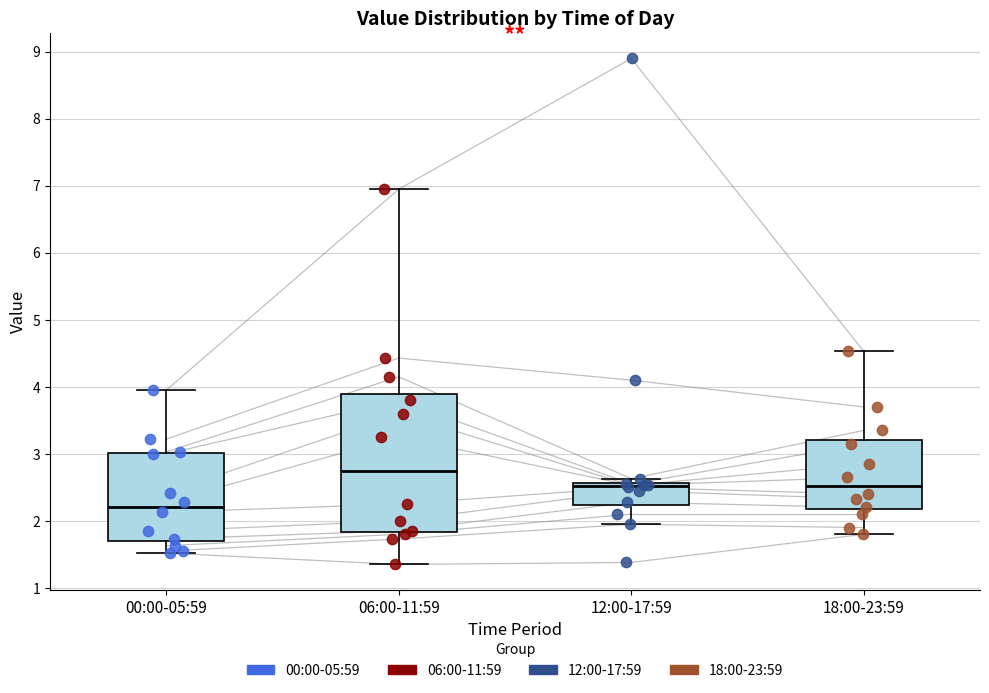

Reading left to right, read every box against the y-axis: the position of its median line, the range the box covers, and the ends of its whiskers. The values are not printed on the chart, so give them approximately, as read against the axis.

00:00-05:59: median 2.2, box 1.7 to 3.0, whiskers 1.5 to 4.0
06:00-11:59: median 2.8, box 1.8 to 3.9, whiskers 1.4 to 7.0
12:00-17:59: median 2.5, box 2.2 to 2.6, whiskers 2.0 to 2.6 (just above the box's upper edge)
18:00-23:59: median 2.5, box 2.2 to 3.2, whiskers 1.8 to 4.5